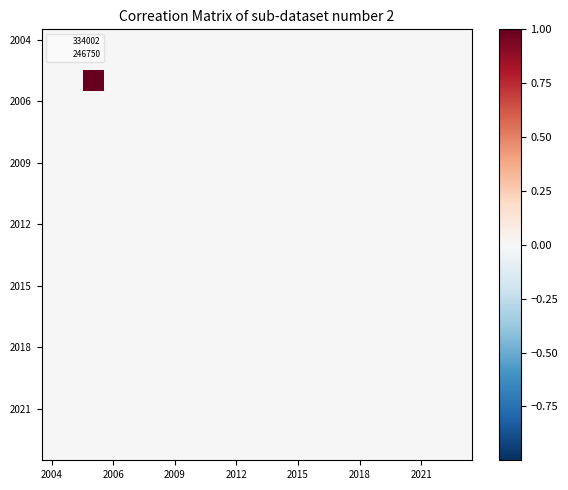

At how many categories does at least one series exceed 0?

1